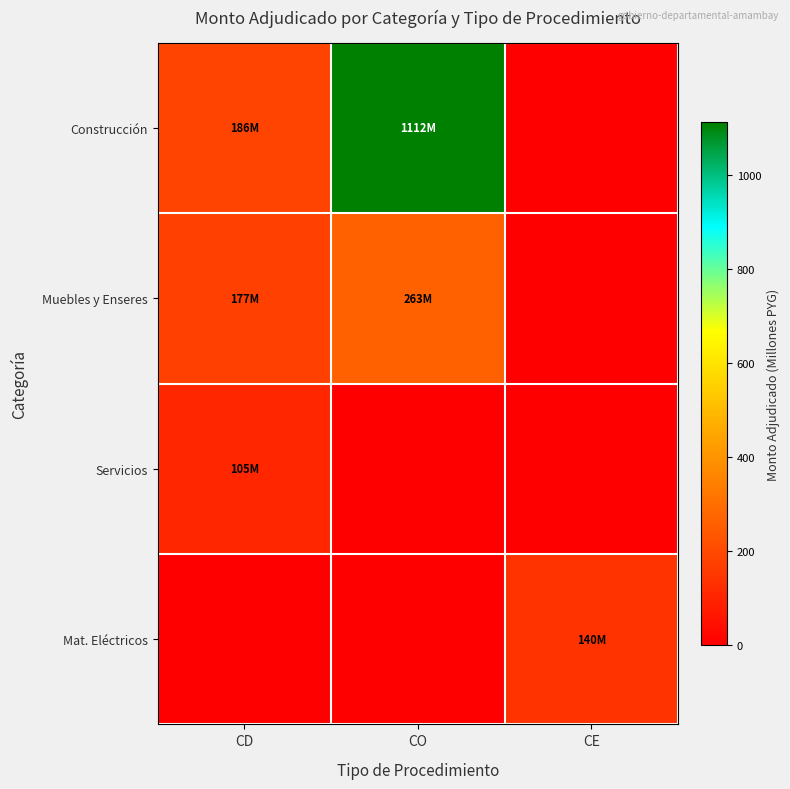

Between CE and CD, which is larger?

CD